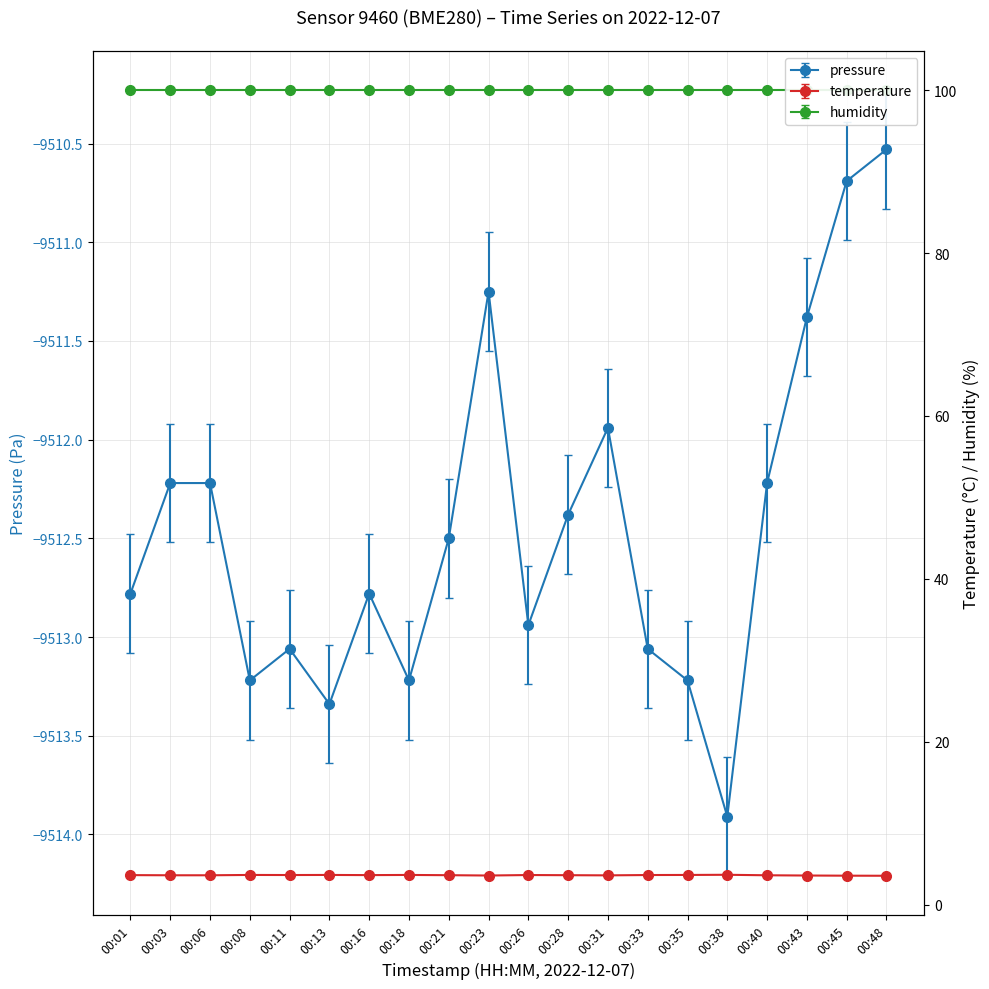

True or false: temperature and pressure cross at least once.

False